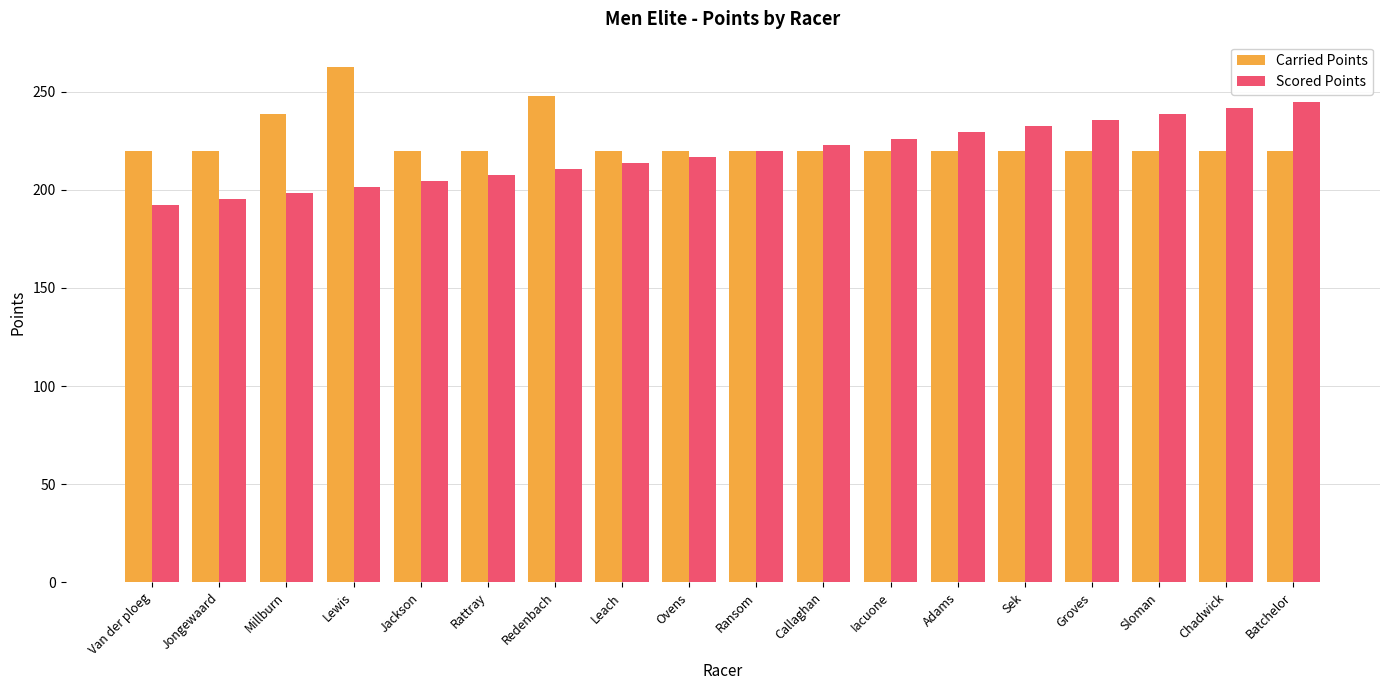

How many data points does each series have?

18